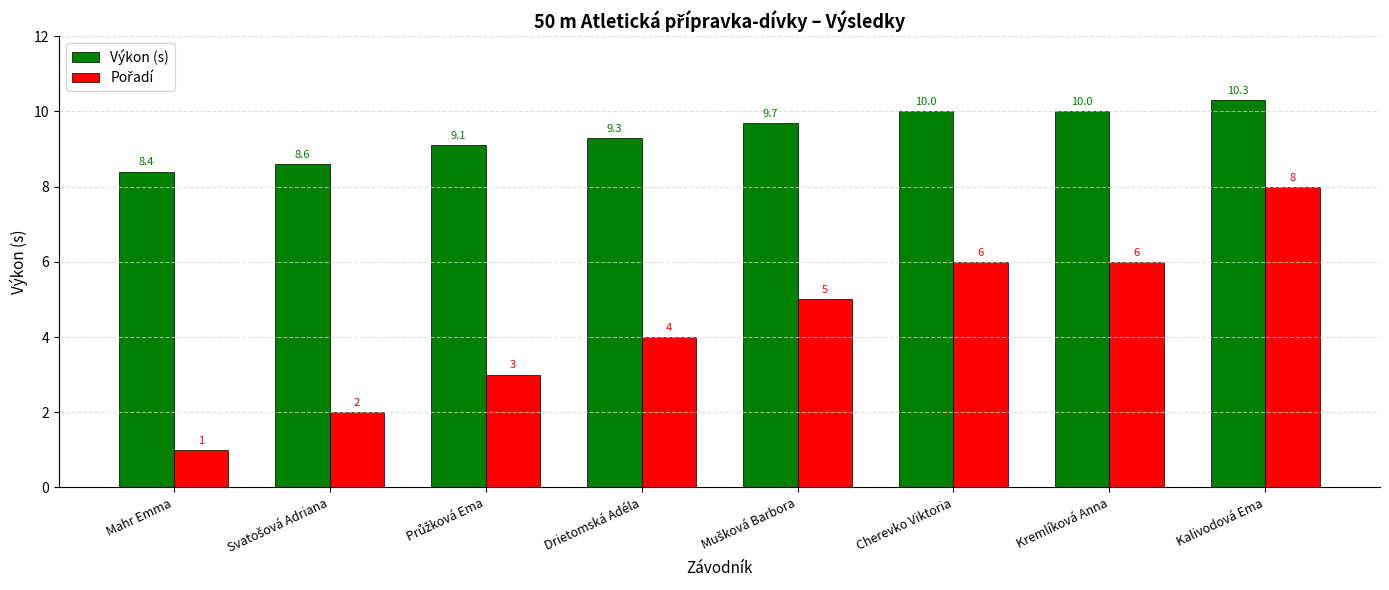

At which label does Výkon (s) reach its minimum?

Mahr Emma